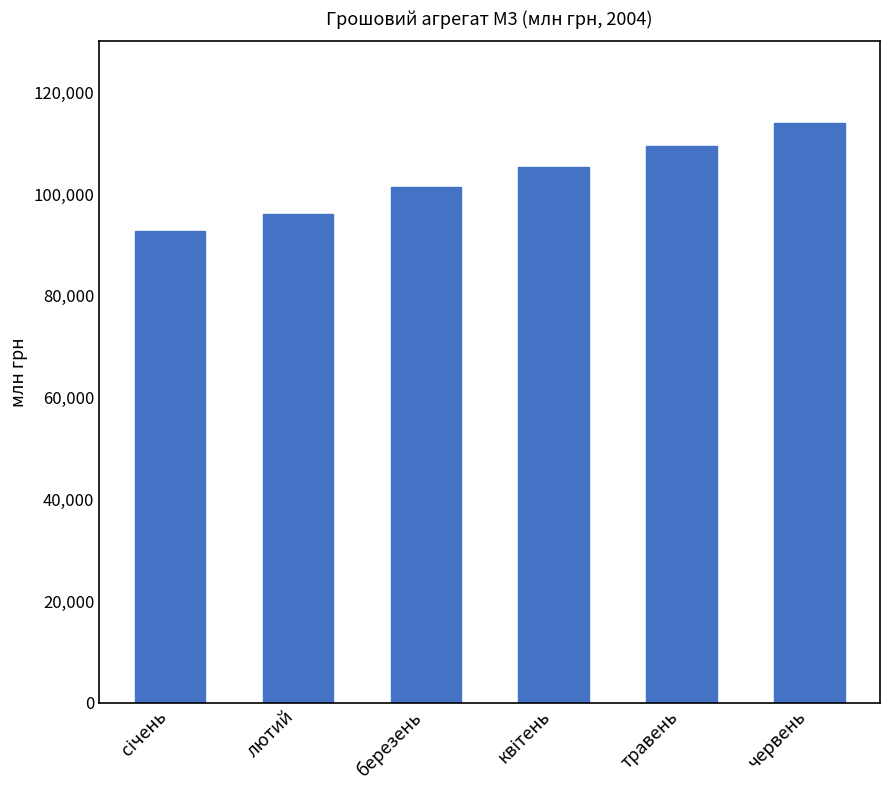

The value at березень is 101393.5. True or false?

True